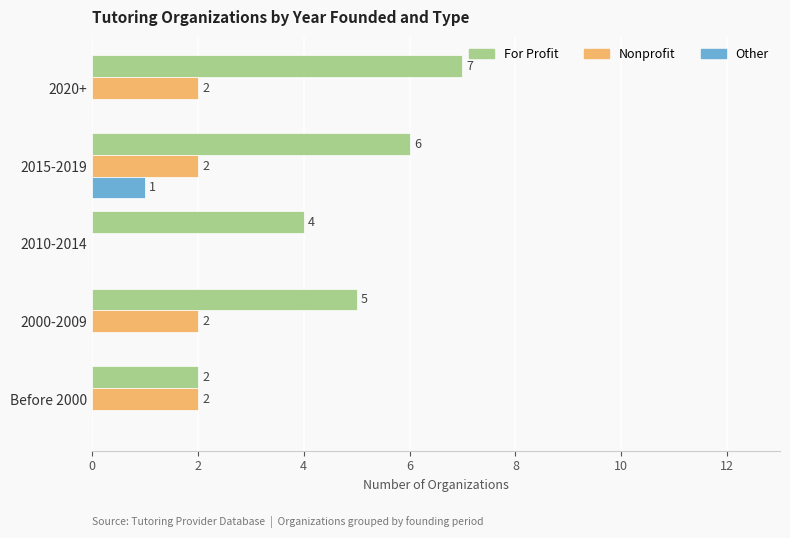

Where is For Profit nearest to the value 4?

2010-2014